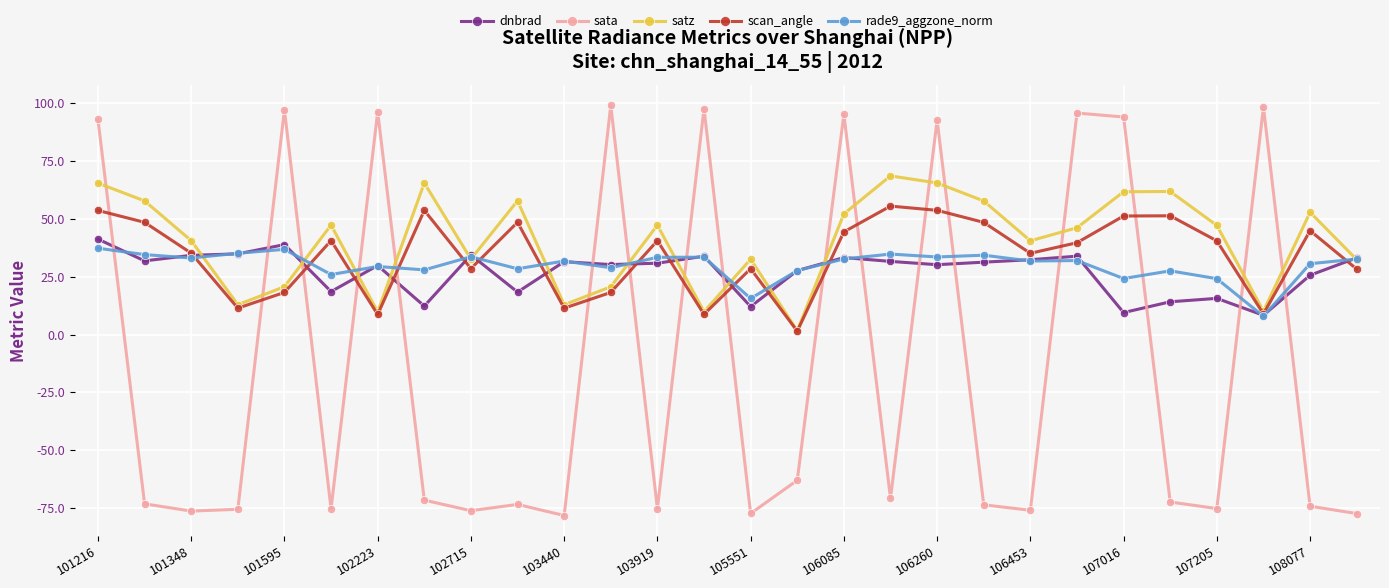

What is the average value of the dnbrad series?

27.1